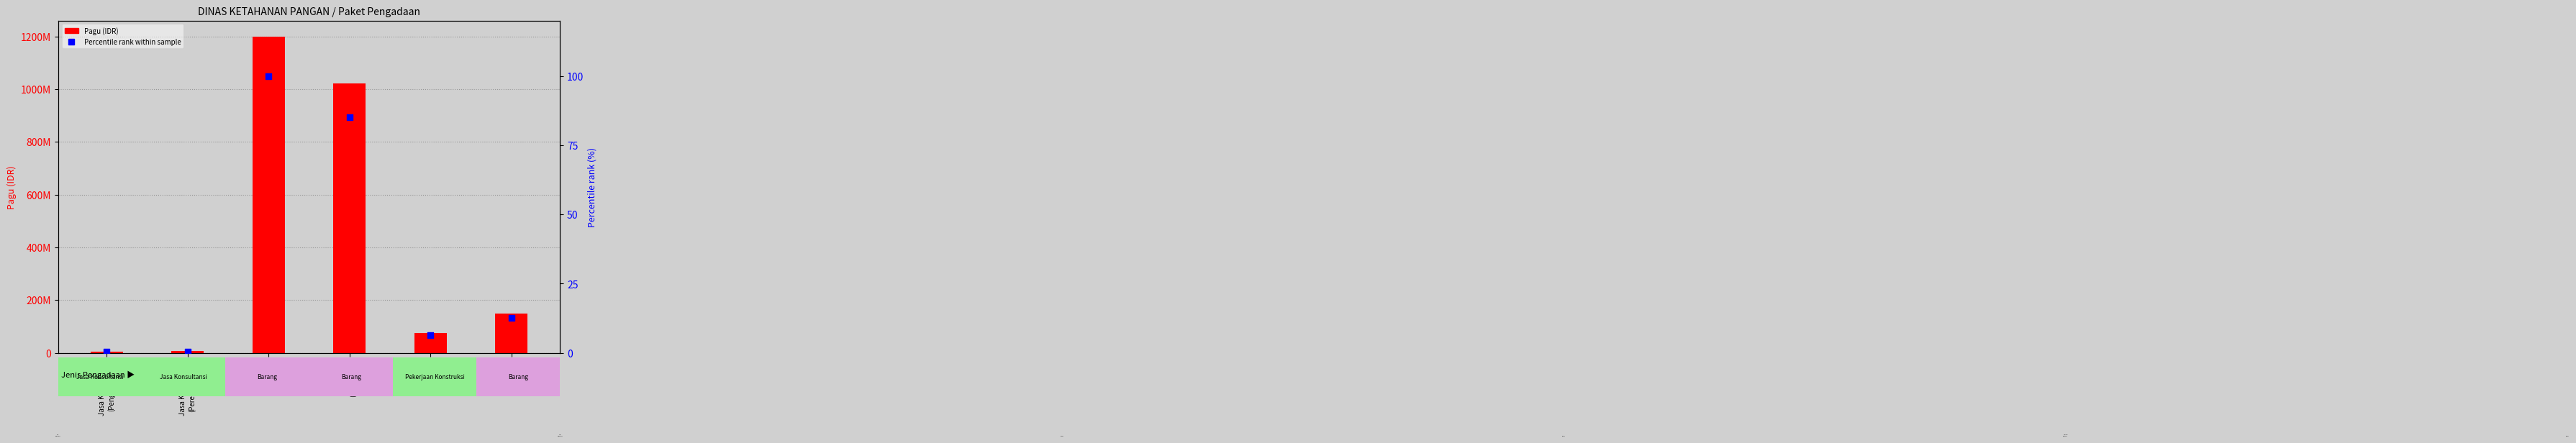

Which series has the largest Y range (max minus min)?

Pagu (IDR)